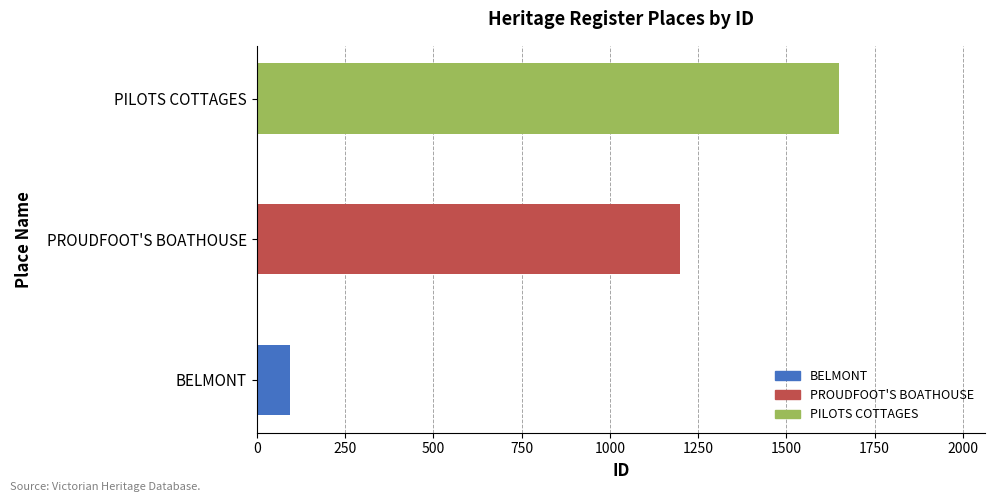

What is the difference between the maximum and minimum values?

1555